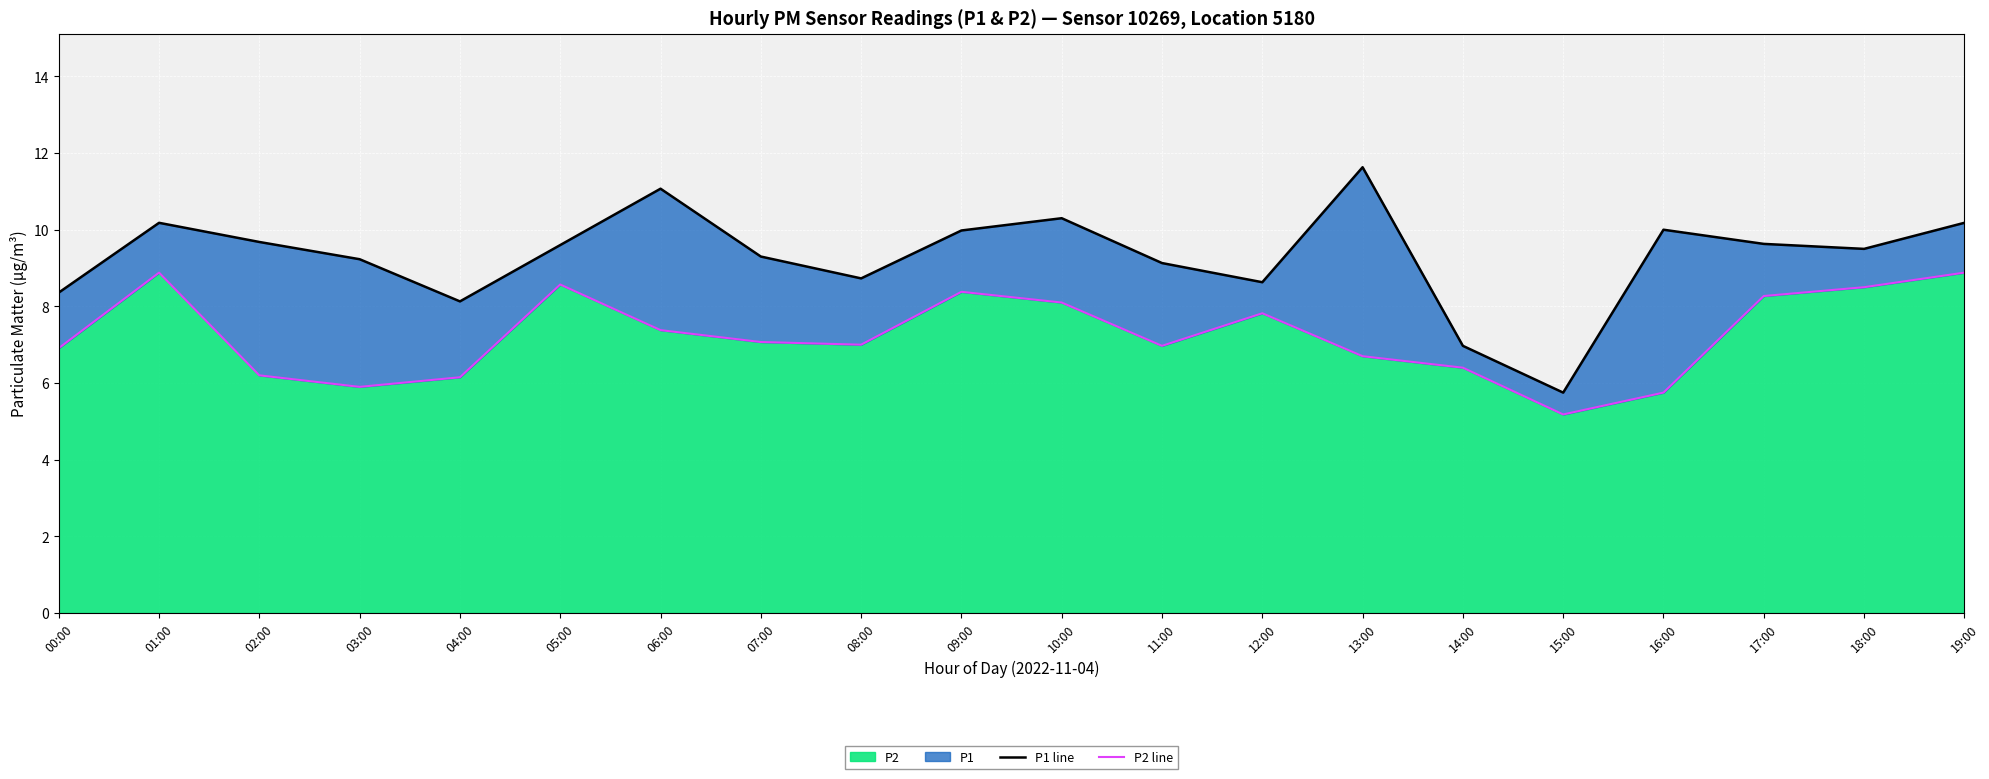

At which label does P2 reach its minimum?

15:00